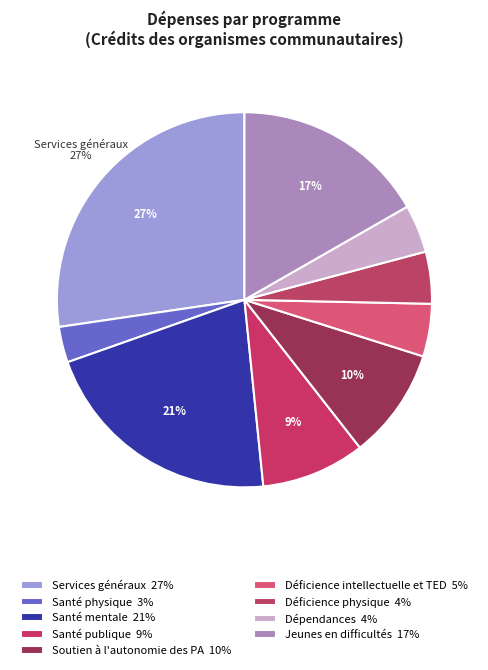

Which category has the biggest portion of the pie?

Services généraux